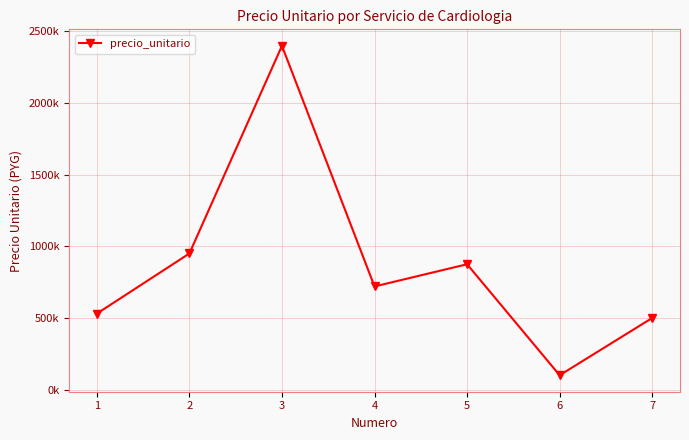

What is the minimum value shown in the chart?

100000